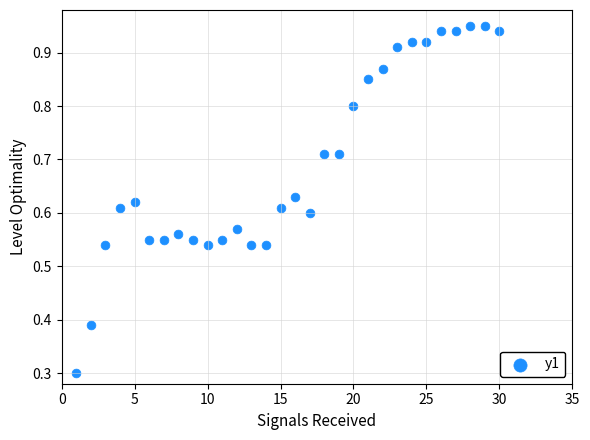

What Y value in the scatter plot is closest to 0?

0.3